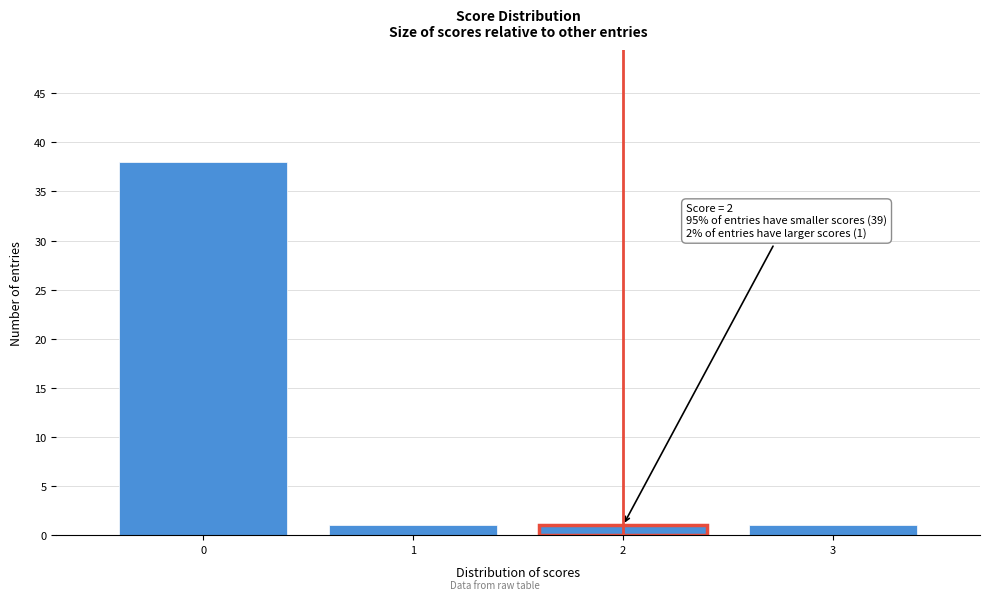

Reading left to right, list all the values displayed in this chart.

0=38	1=1	2=1	3=1